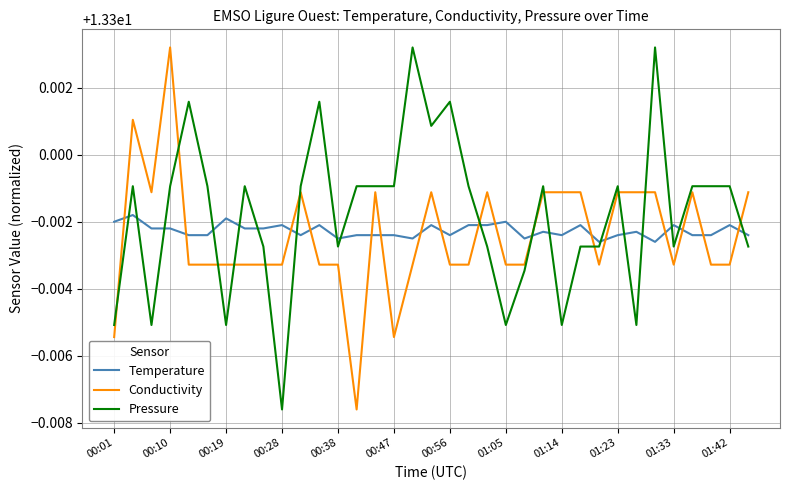

How many intersections are there between Pressure and Temperature?

18